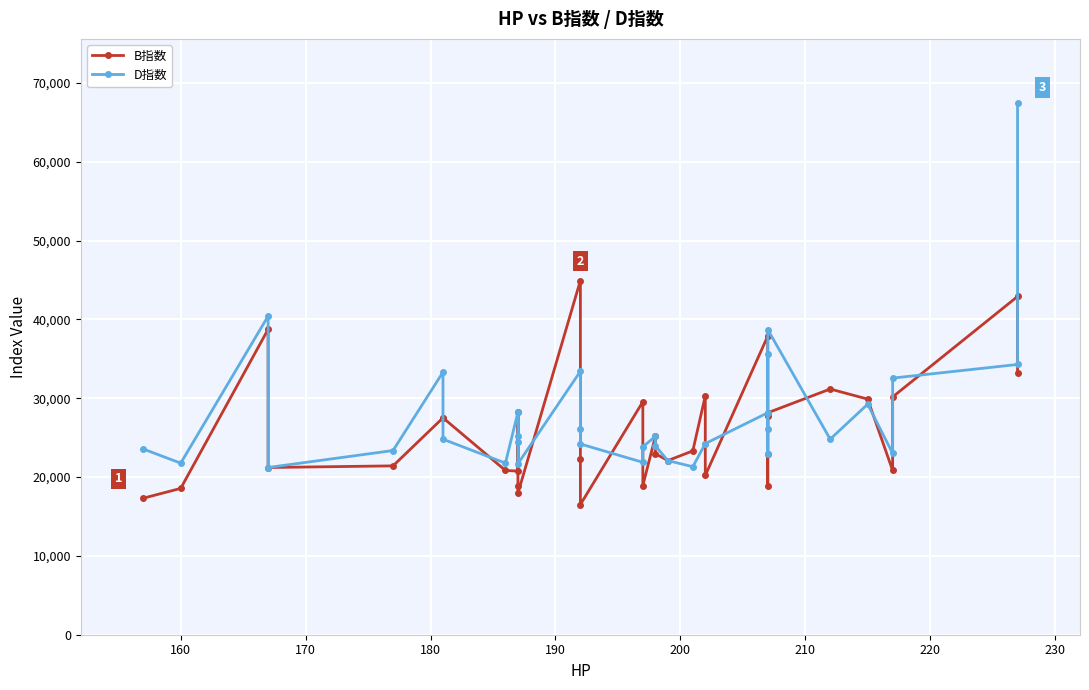

What is the lowest value of the D指数 series?

21209